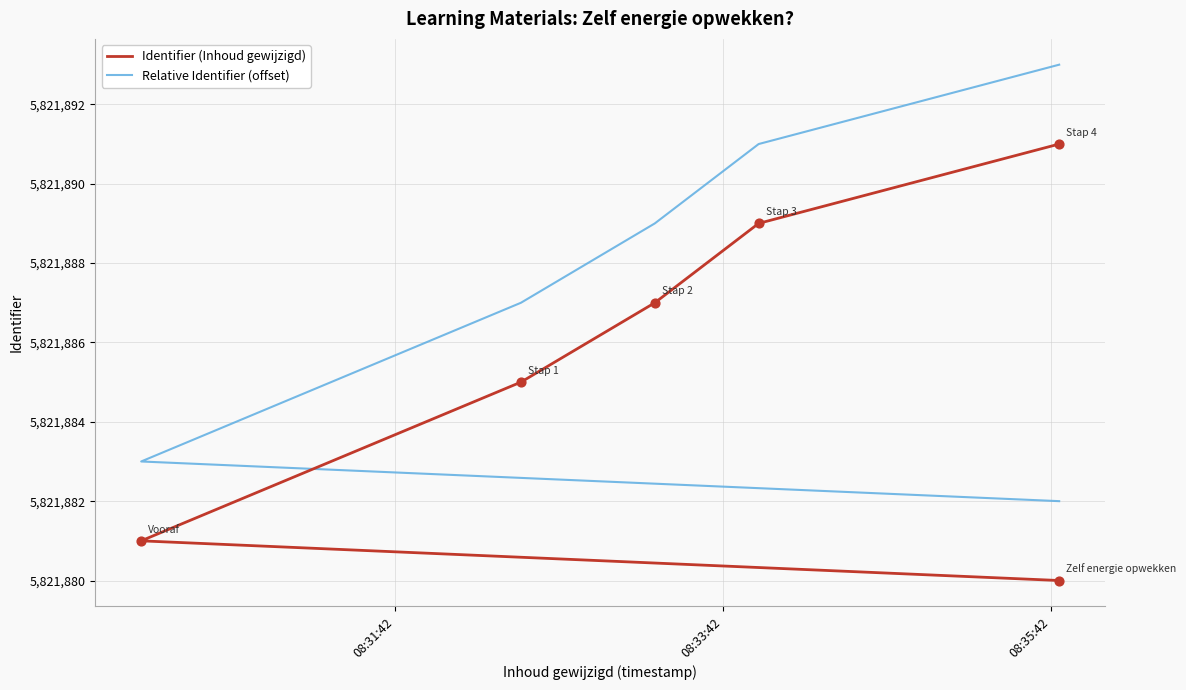

What are all the series names shown in the legend?

Identifier (Inhoud gewijzigd), Relative Identifier (offset)